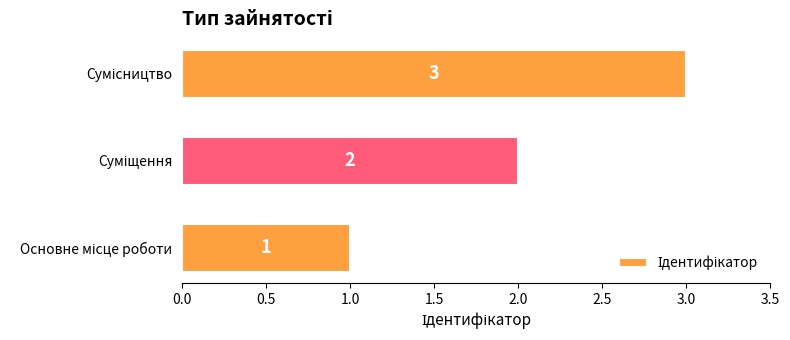

What is the sum of all values?

6